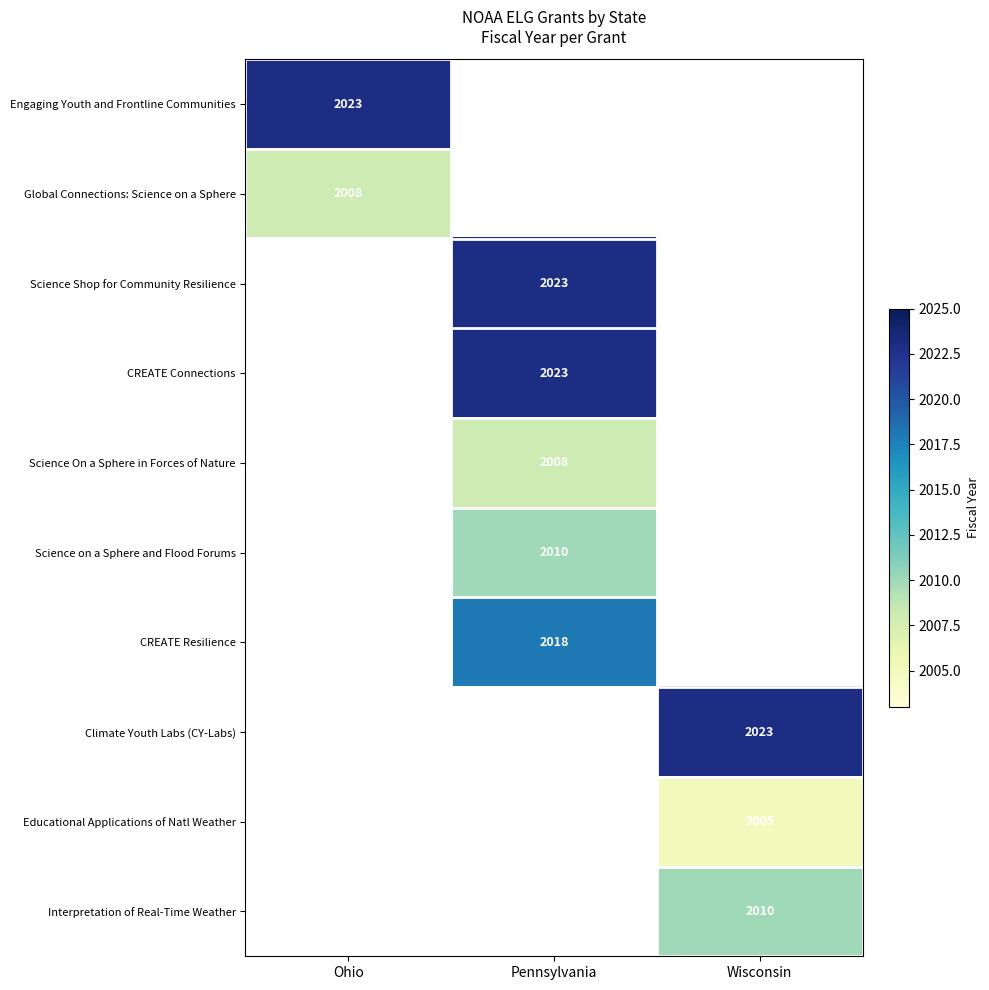

True or false: Science on a Sphere and Flood Forums has a value of 2010 at Pennsylvania.

True